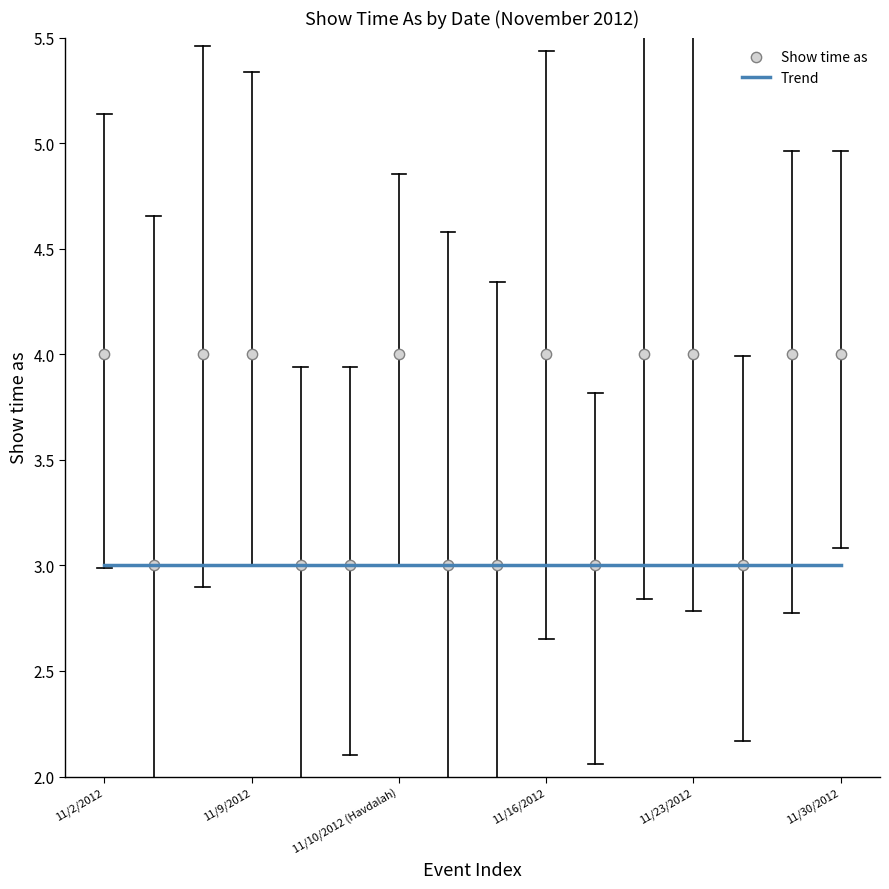

Which series reaches the maximum Y coordinate?

Show time as